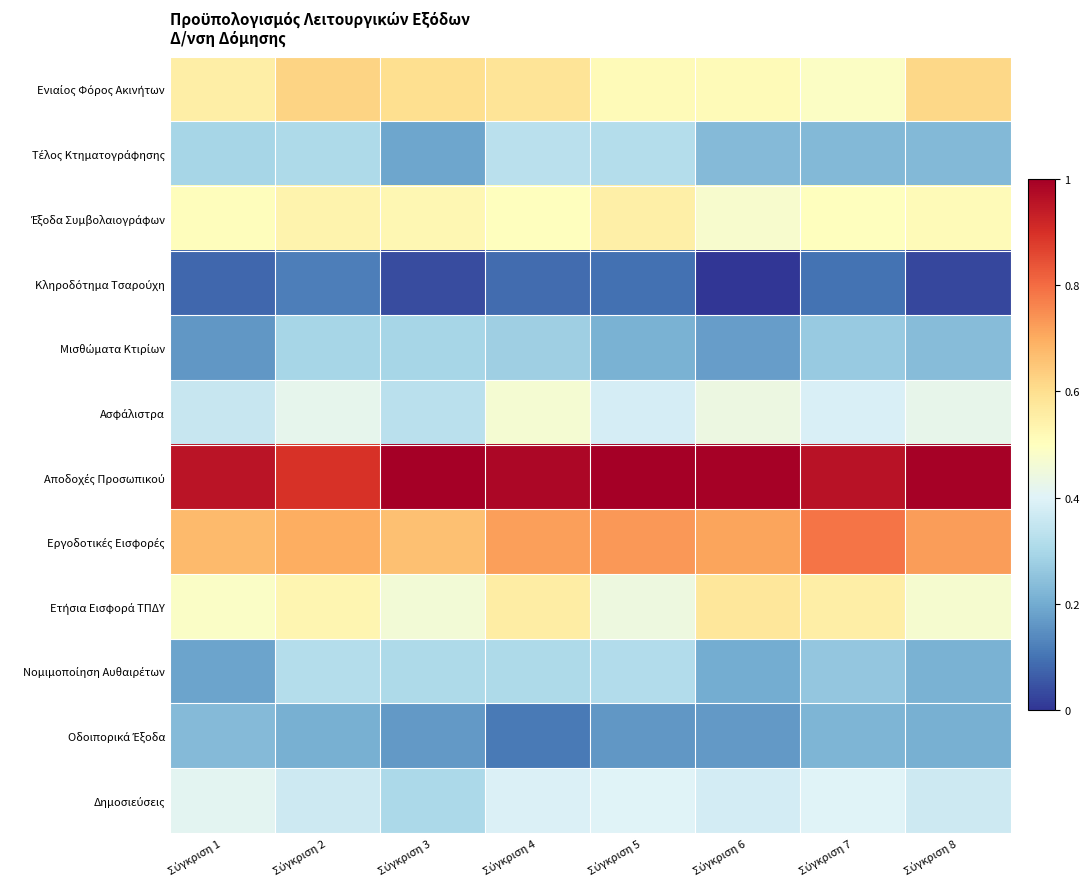

Which series has the largest range (max minus min)?

Τέλος Κτηματογράφησης